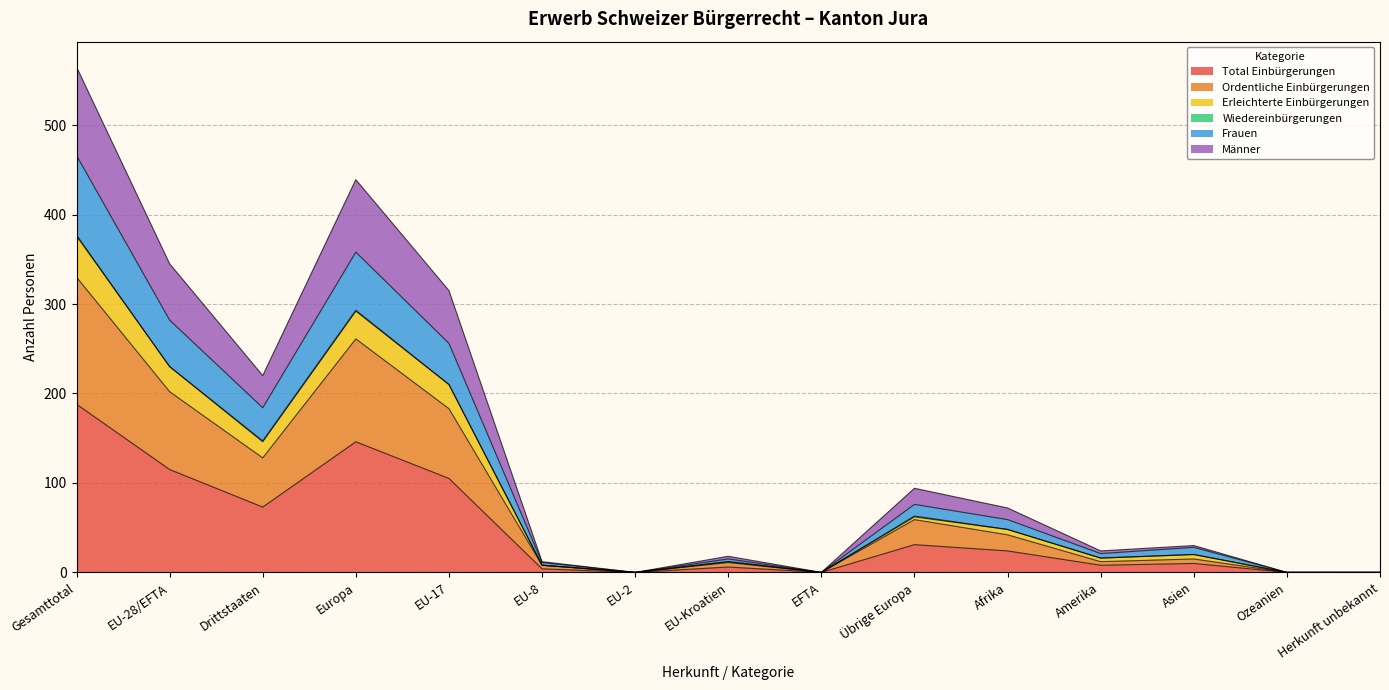

At which label does Total Einbürgerungen reach its peak?

Gesamttotal